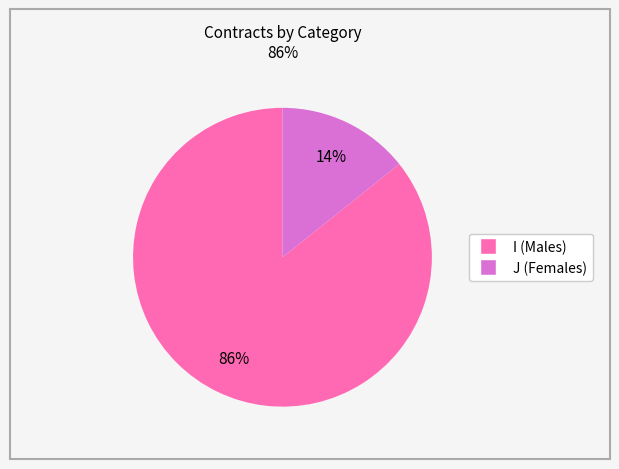

To the nearest percent, what is the combined percentage of I and J?

100%